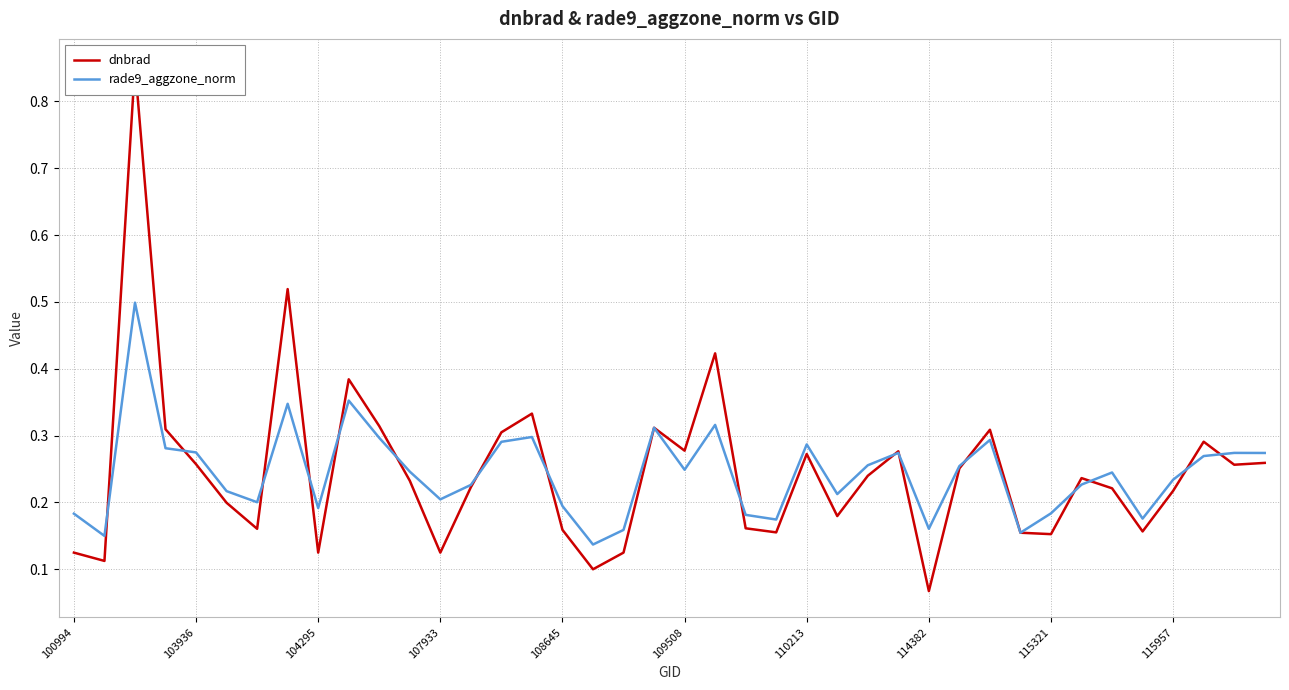

The value of dnbrad at 38 is 0.4. True or false?

False